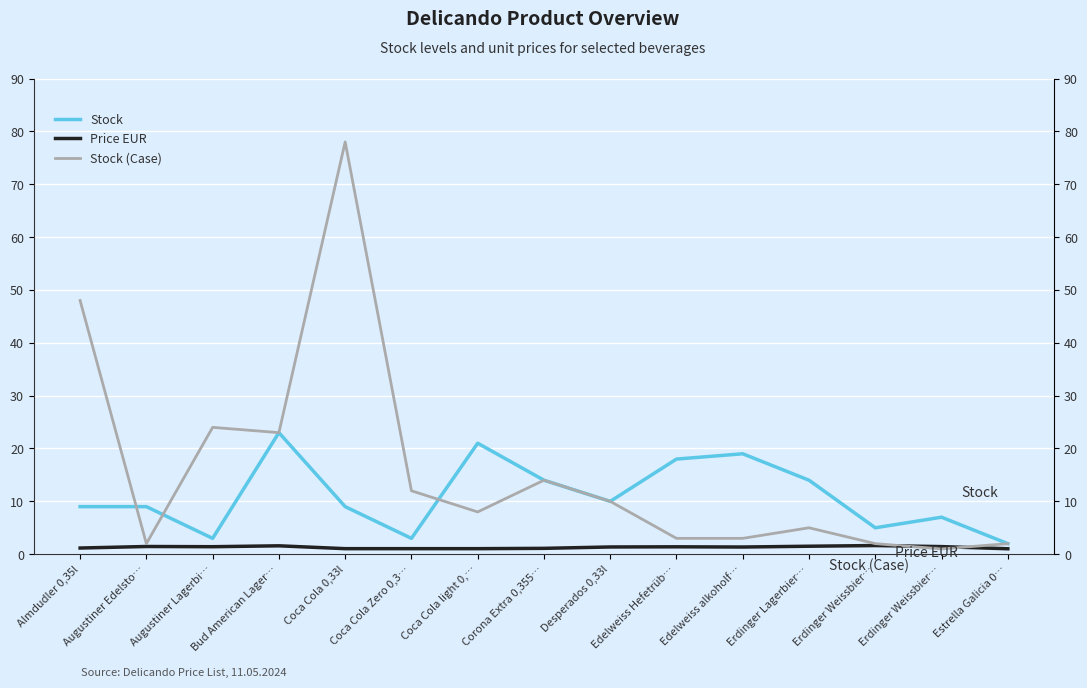

What are all the series names shown in the legend?

Stock, Price EUR, Stock (Case)